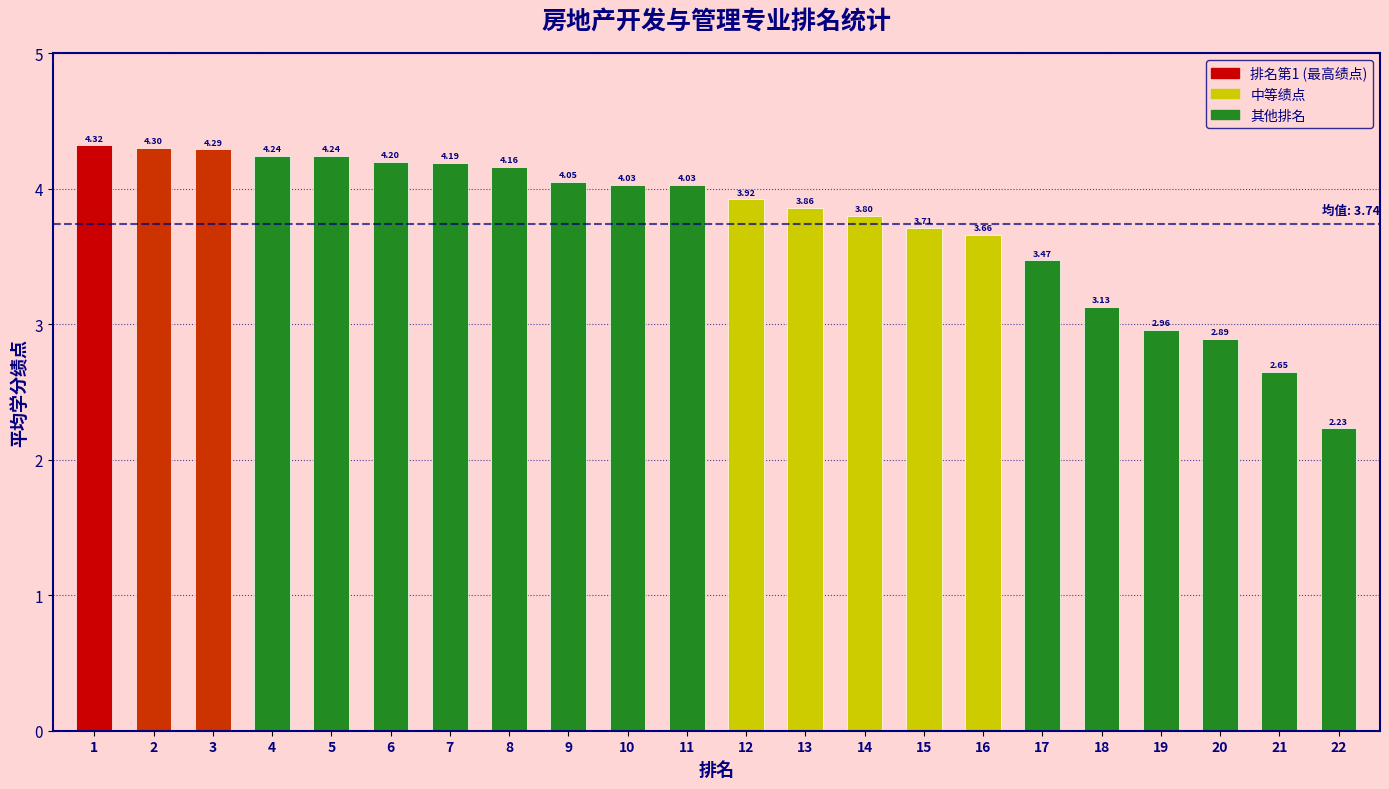

What is the difference between the maximum and minimum values?

2.1